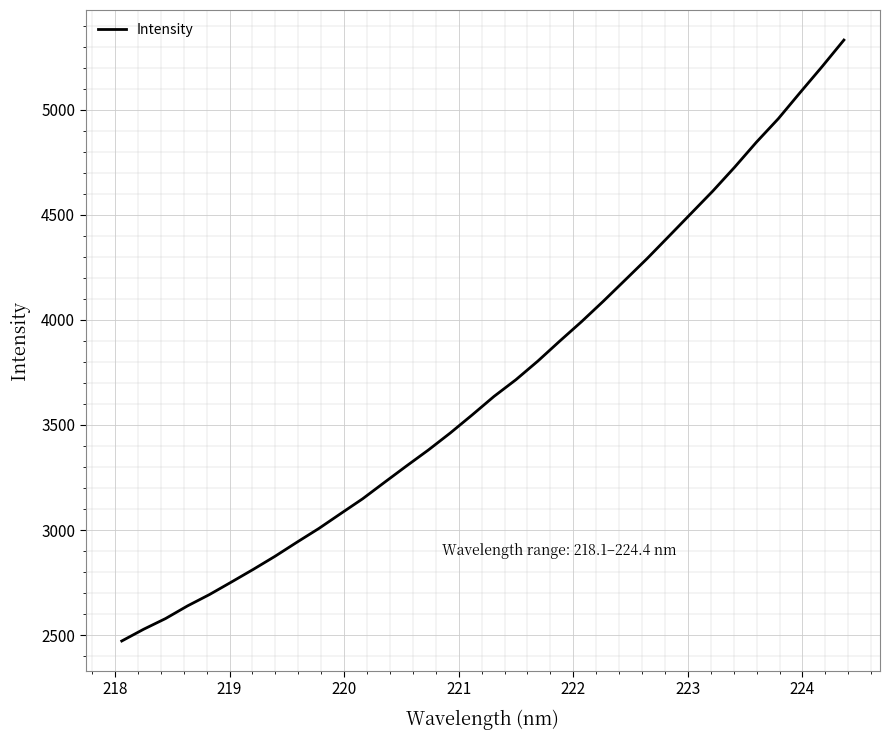

What is the minimum value shown in the chart?

2472.3